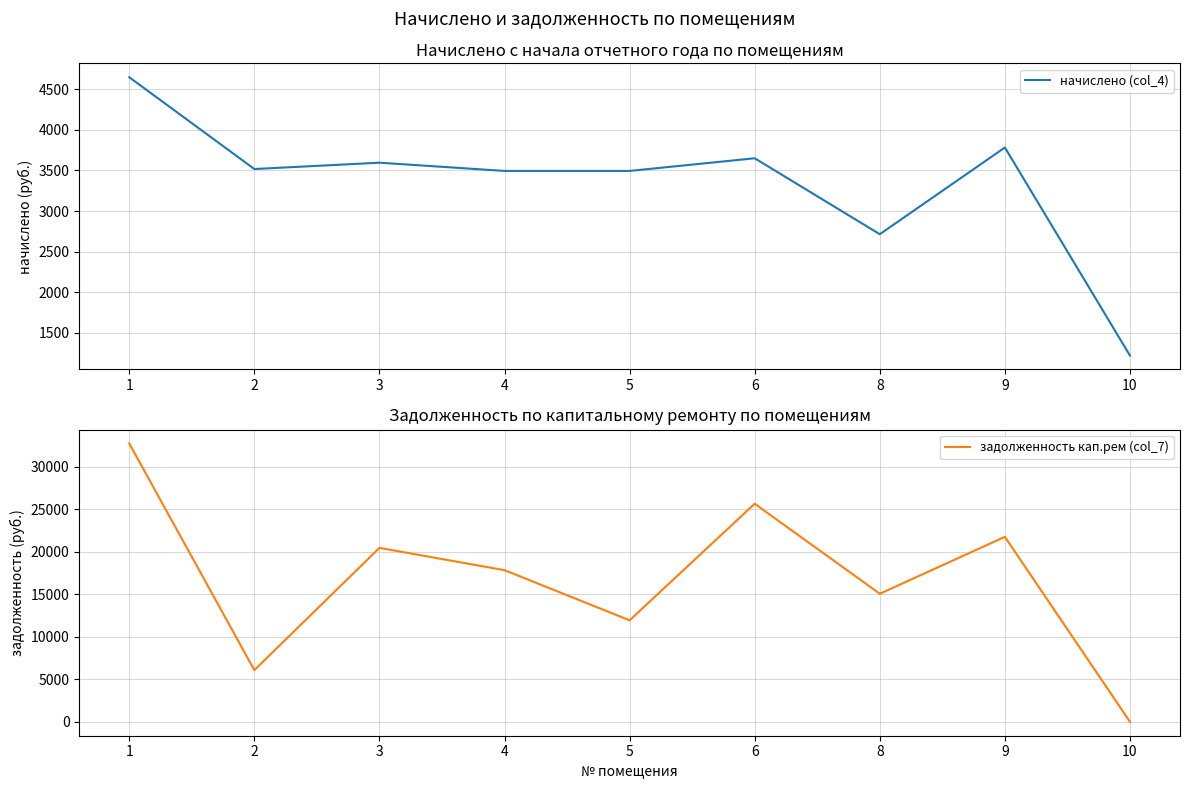

True or false: начислено (col_4) and задолженность кап.рем (col_7) cross at least once.

True